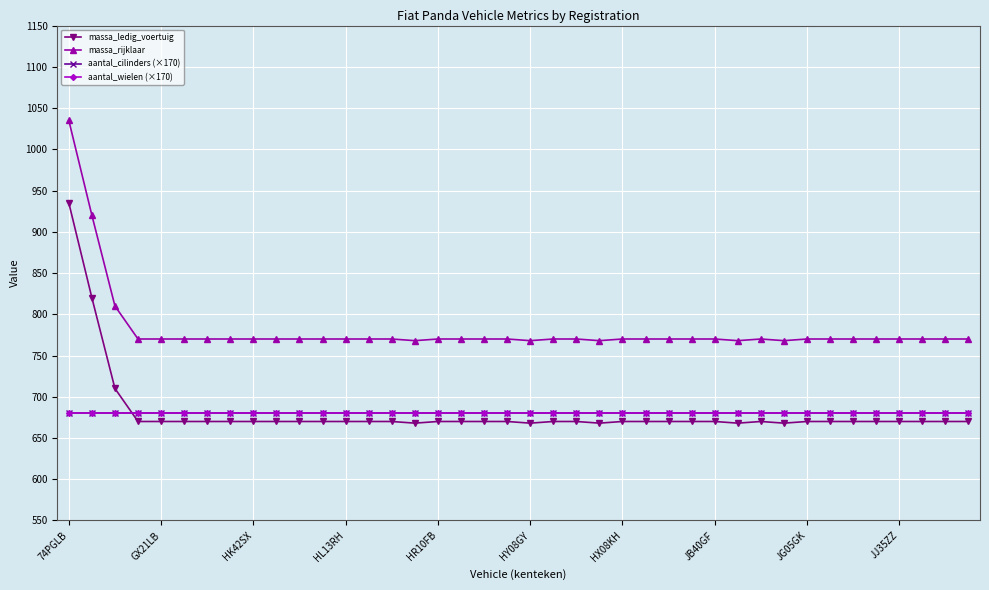

What is the maximum value for massa_ledig_voertuig?

935